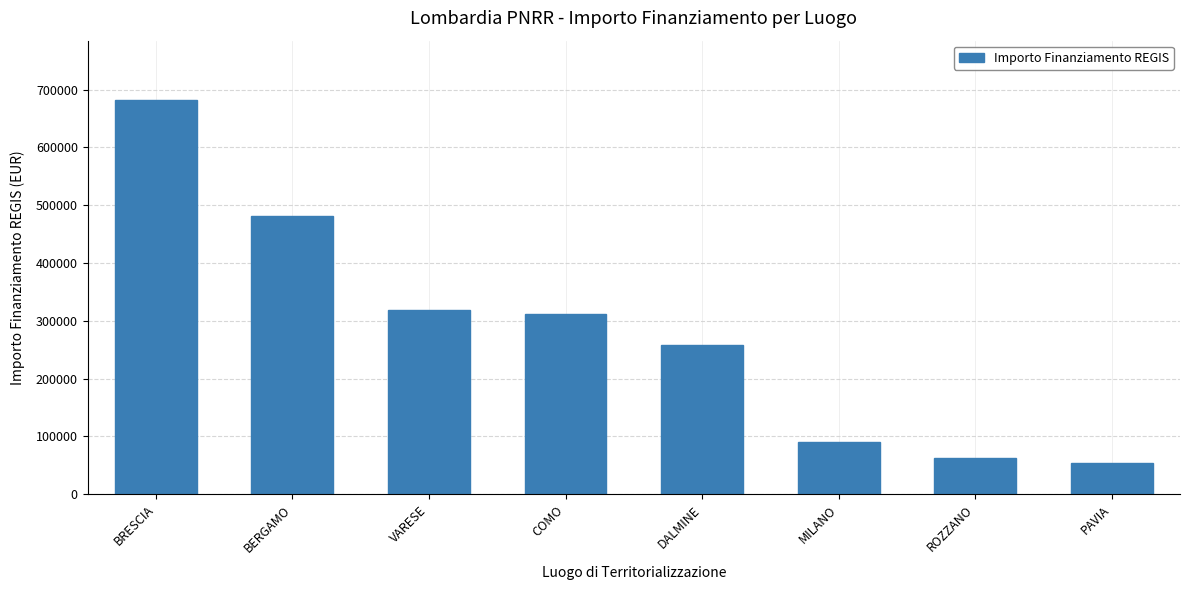

List the labels in order of value, smallest first.

PAVIA, ROZZANO, MILANO, DALMINE, COMO, VARESE, BERGAMO, BRESCIA